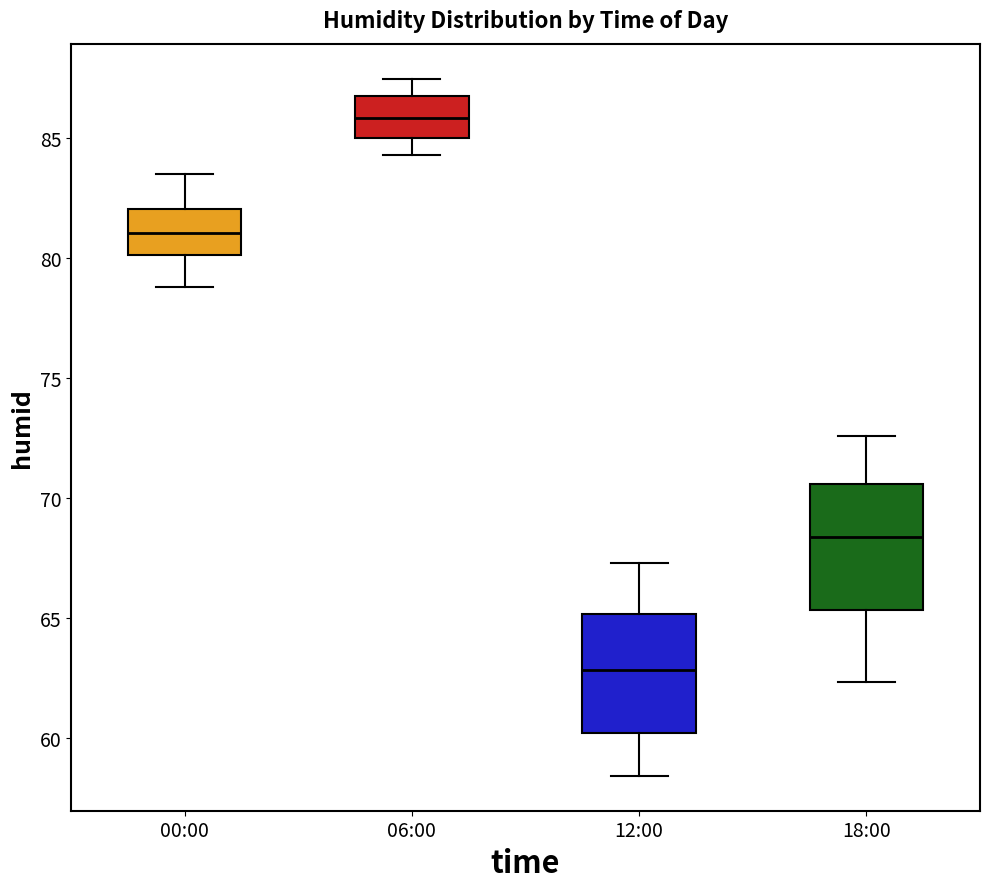

Which box's median line is the lowest?

12:00